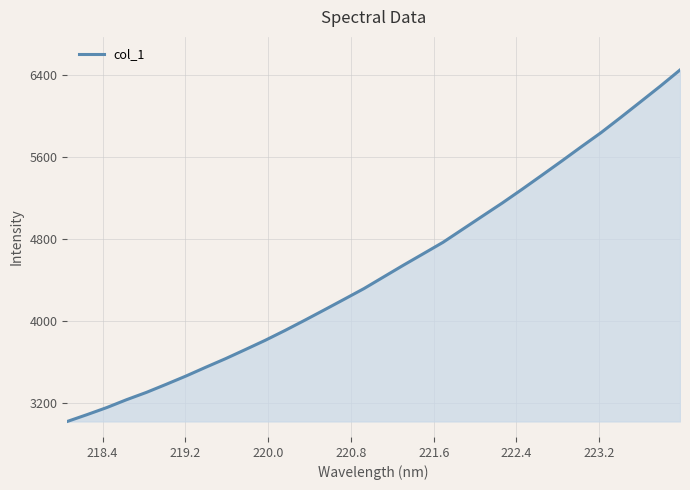

What is the difference between the maximum and minimum values?

3422.3